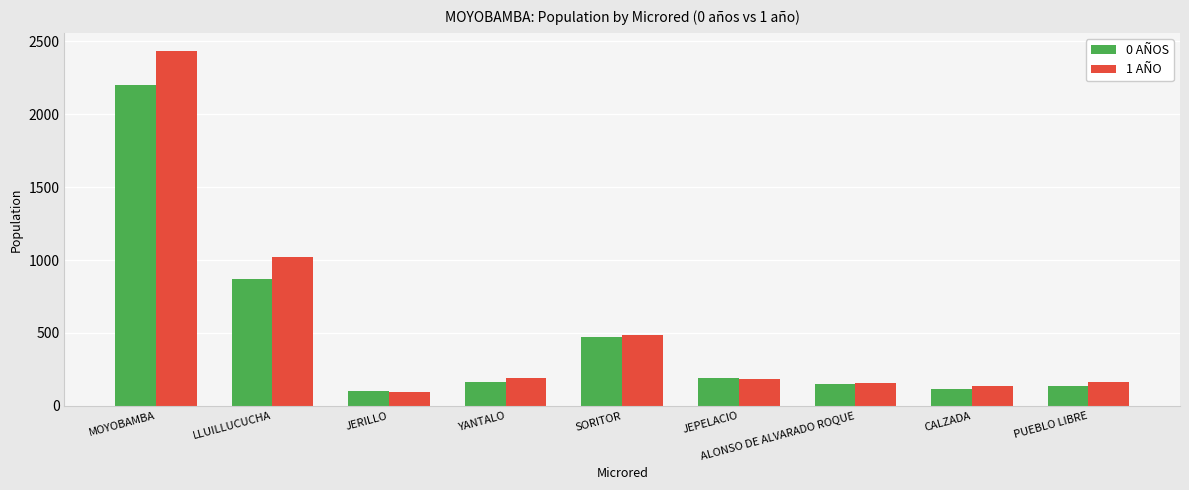

Which series has the widest spread of values?

1 AÑO